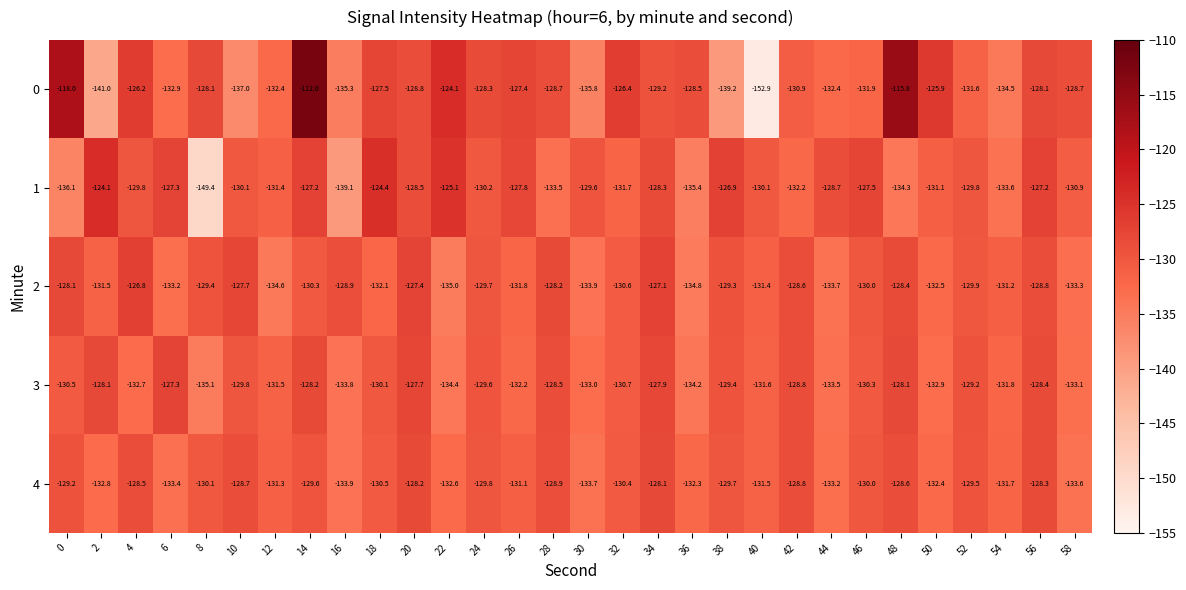

At which category does the chart reach its peak across all series?

14